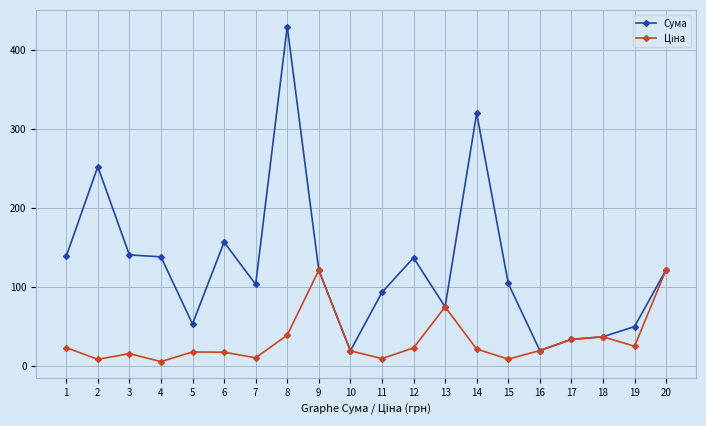

The value of Сума at 17 is 33.6. True or false?

True